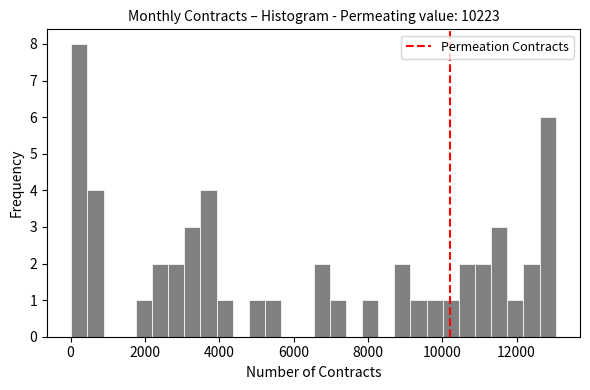

Around what value on the x-axis is the tallest bar? Give the approximate position of its centre, as read against the axis.

200